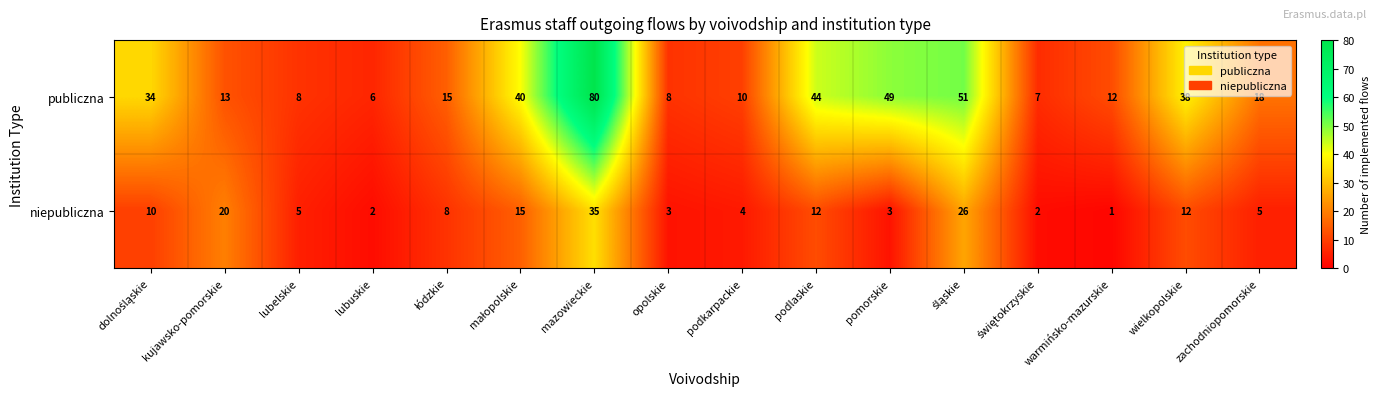

At which label does niepubliczna reach its peak?

mazowieckie